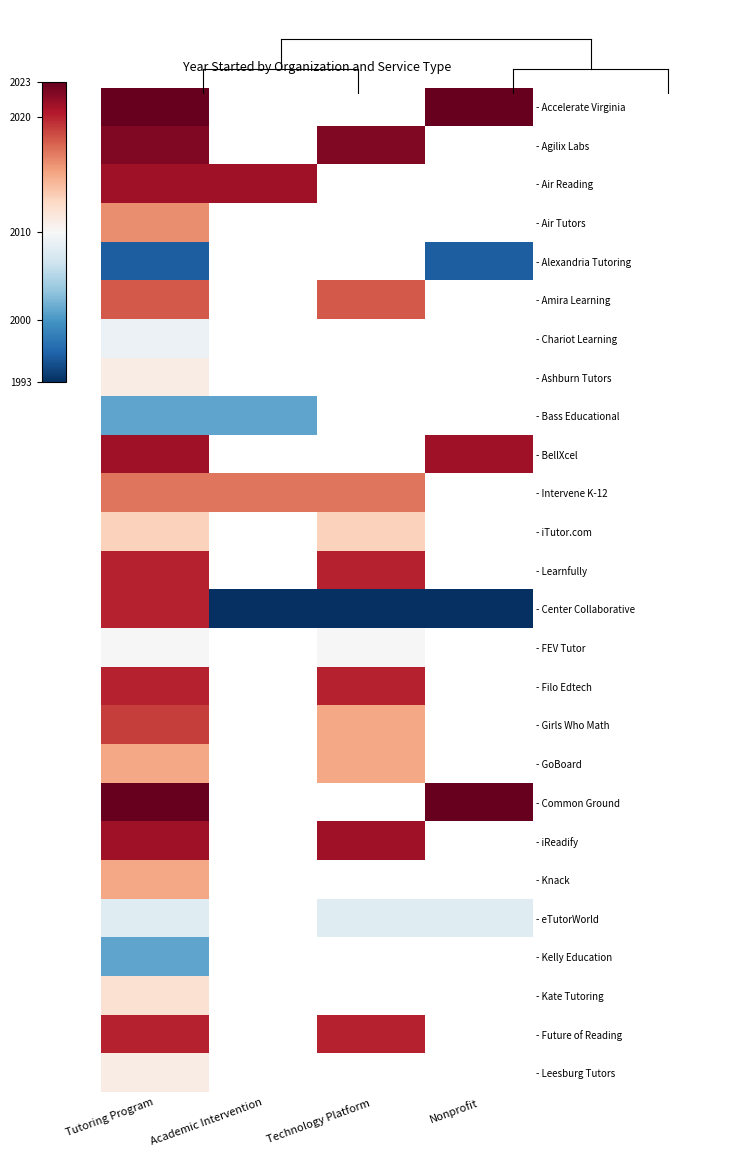

Which label corresponds to the smallest value in the chart?

Academic Intervention